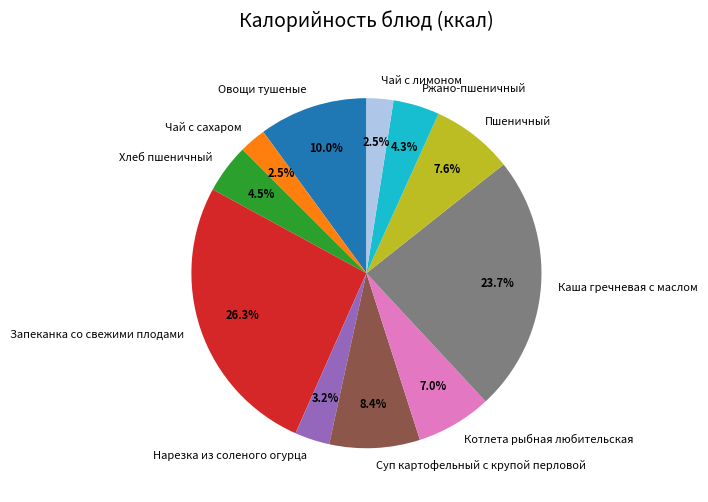

To the nearest percent, what is the average slice percentage?

9%